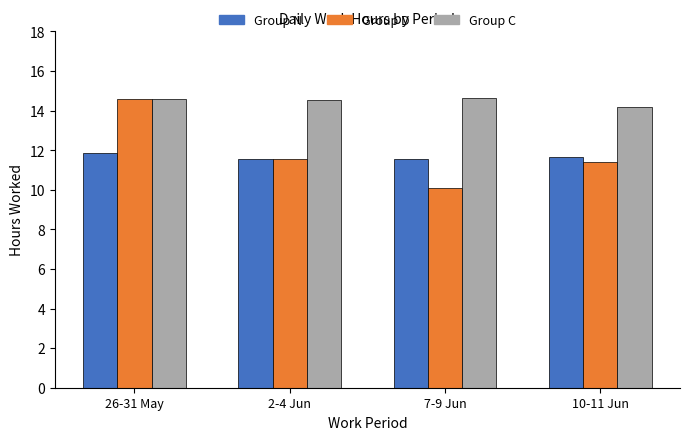

What is the average value of the Group C series?

14.5